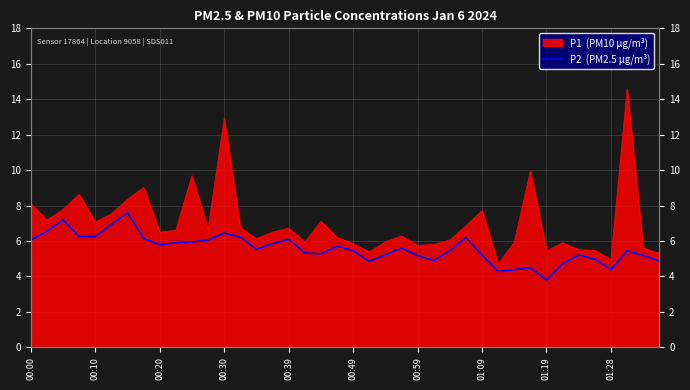

What is the sum of the values at 19 and 20?

11.2